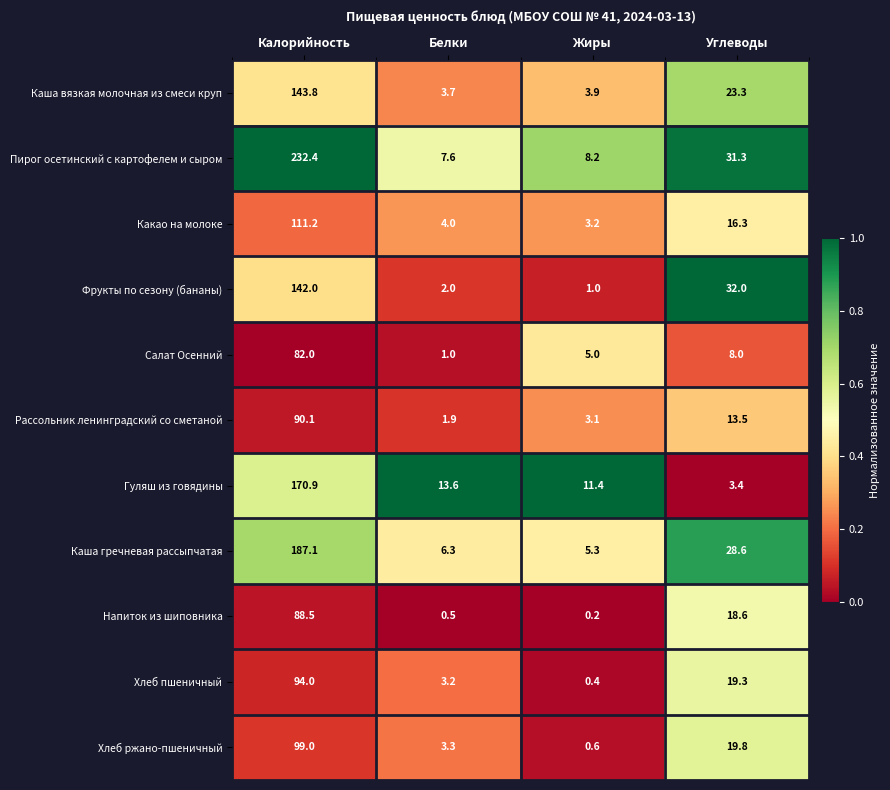

The value of Пирог осетинский с картофелем и сыром at Углеводы is 31.3. True or false?

True